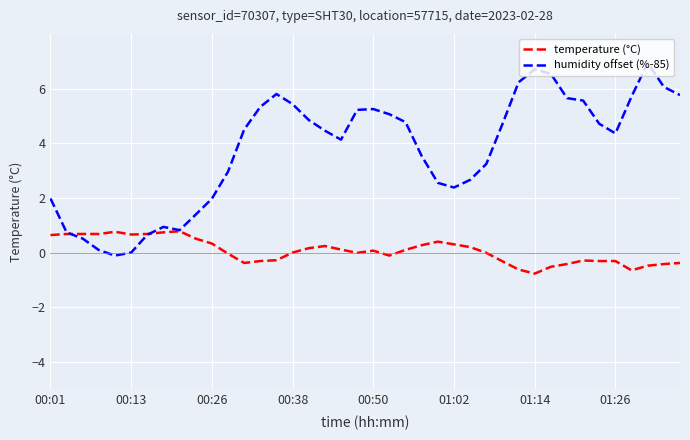

Which series has the largest total across all categories?

humidity offset (%-85)